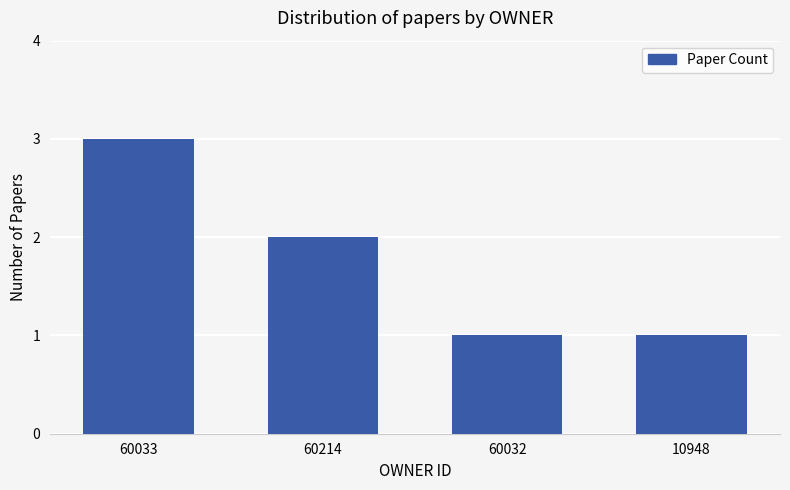

What is the change in value from 60033 to 60032?

-2